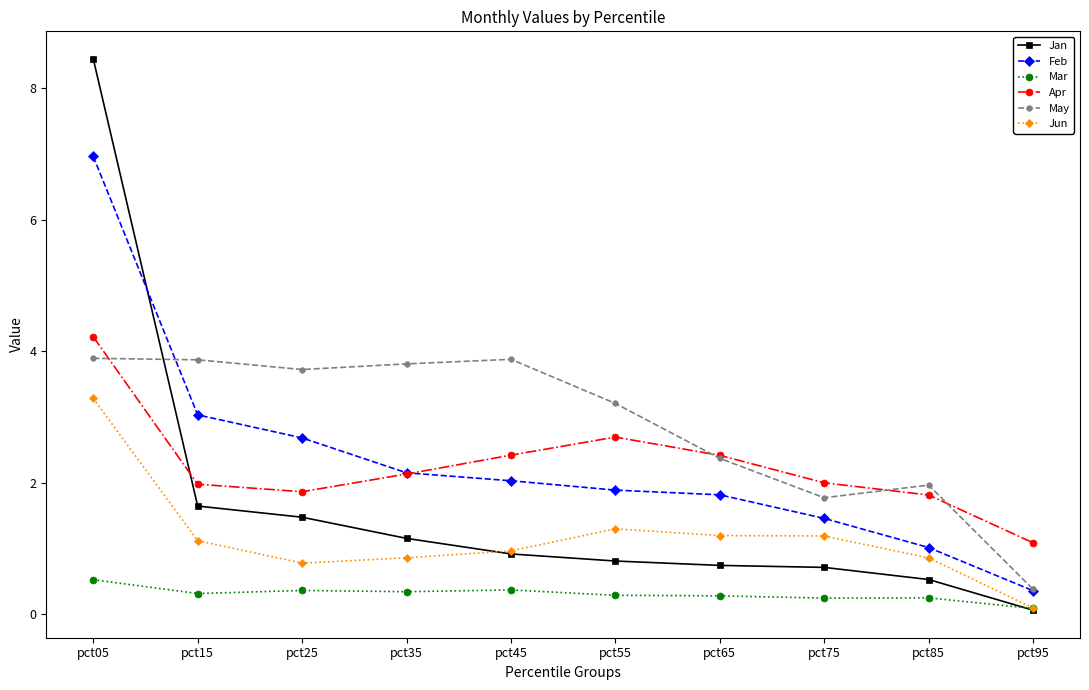

Between pct35 and pct65, which series saw the biggest shift?

May